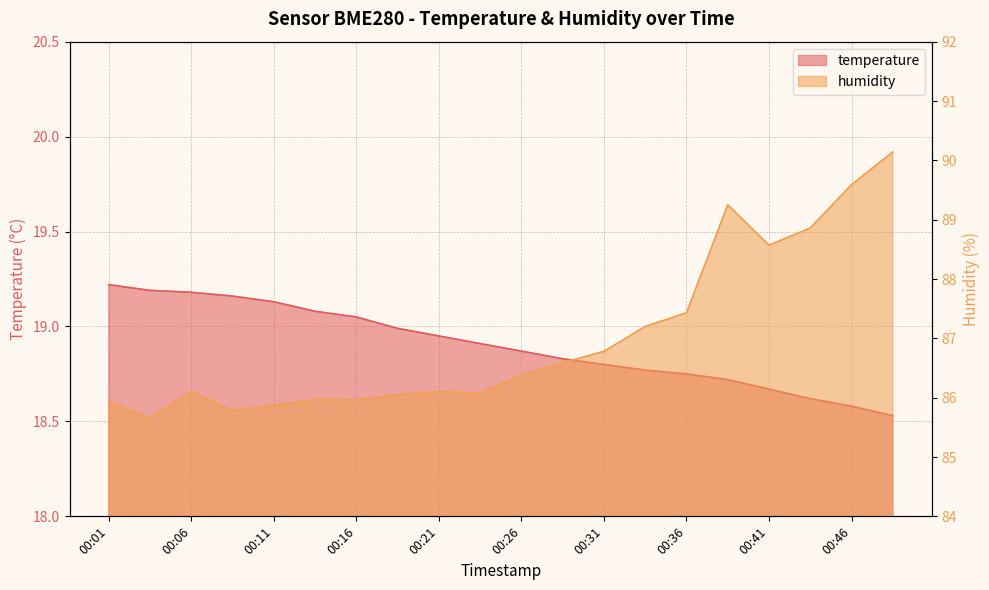

True or false: temperature and humidity cross at least once.

False